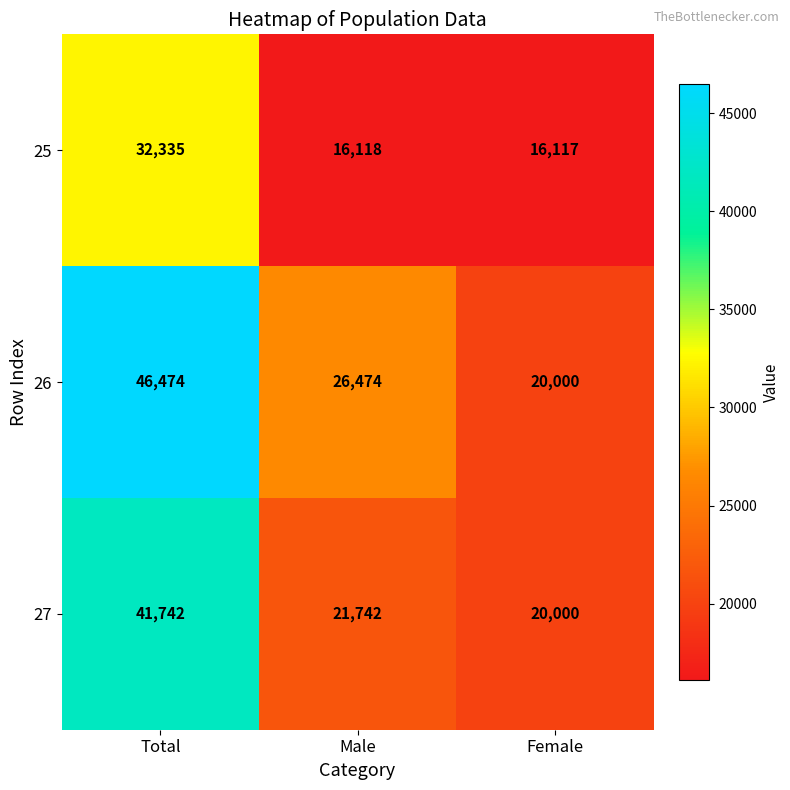

At how many categories does at least one series exceed 37983?

1